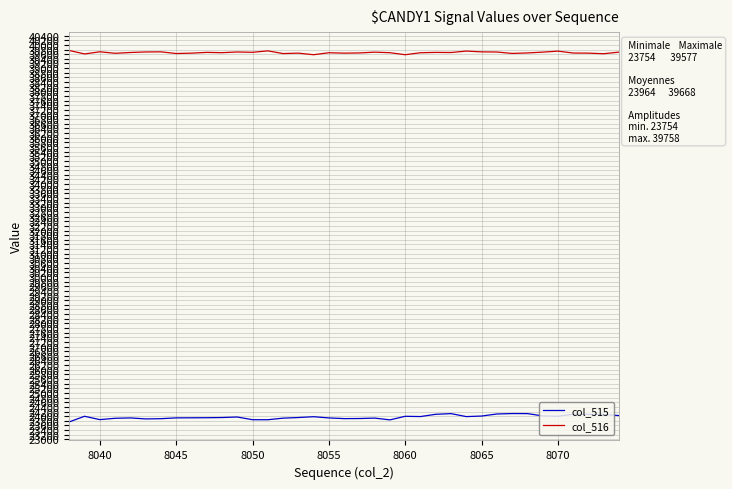

What is the difference between the maximum and minimum values in the col_515 series?

359